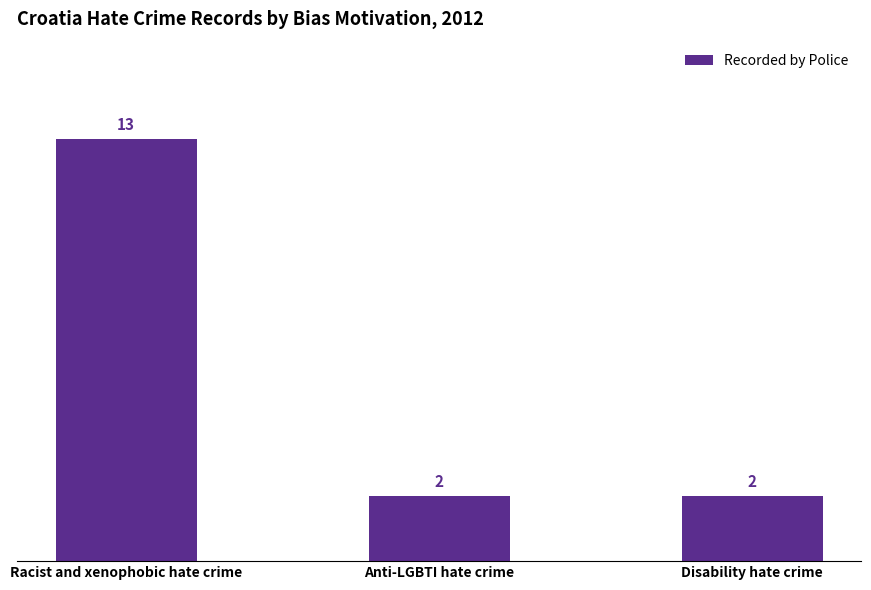

What is the sum of the values at Disability hate crime and Racist and xenophobic hate crime?

15